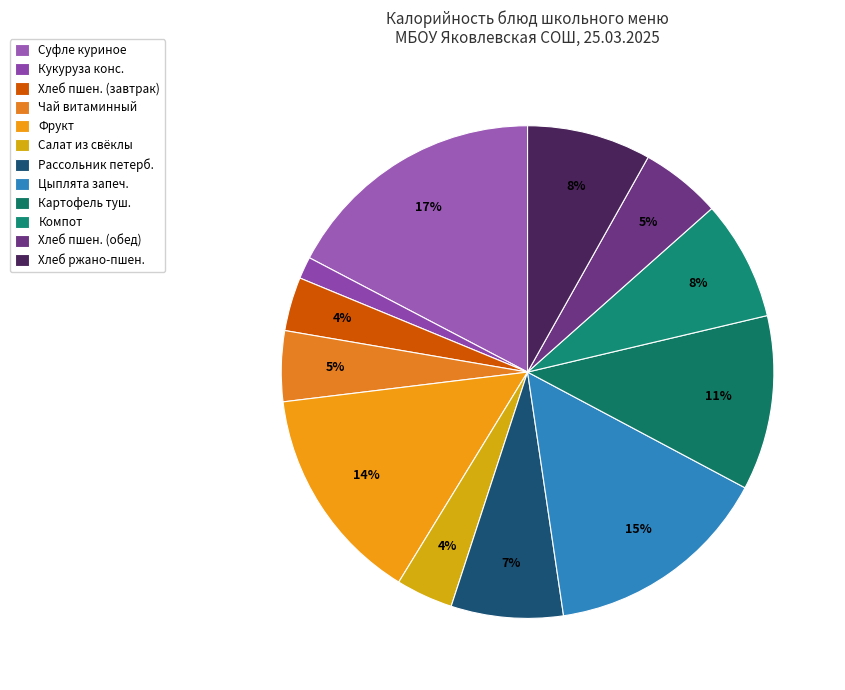

Which category has the smallest portion of the pie?

Кукуруза консервированная